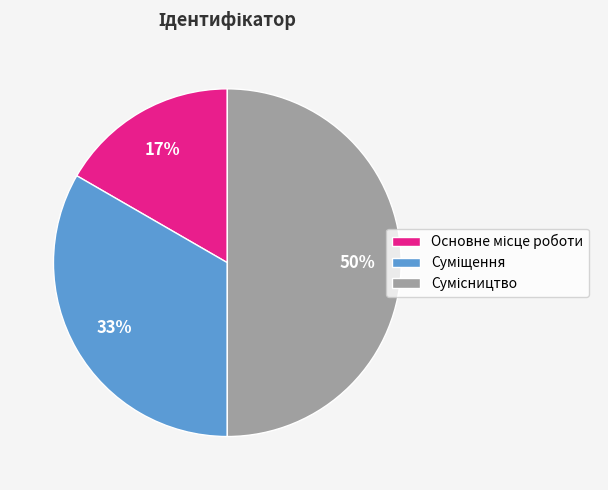

To the nearest percent, what is the difference between the largest and smallest slice percentages?

33%